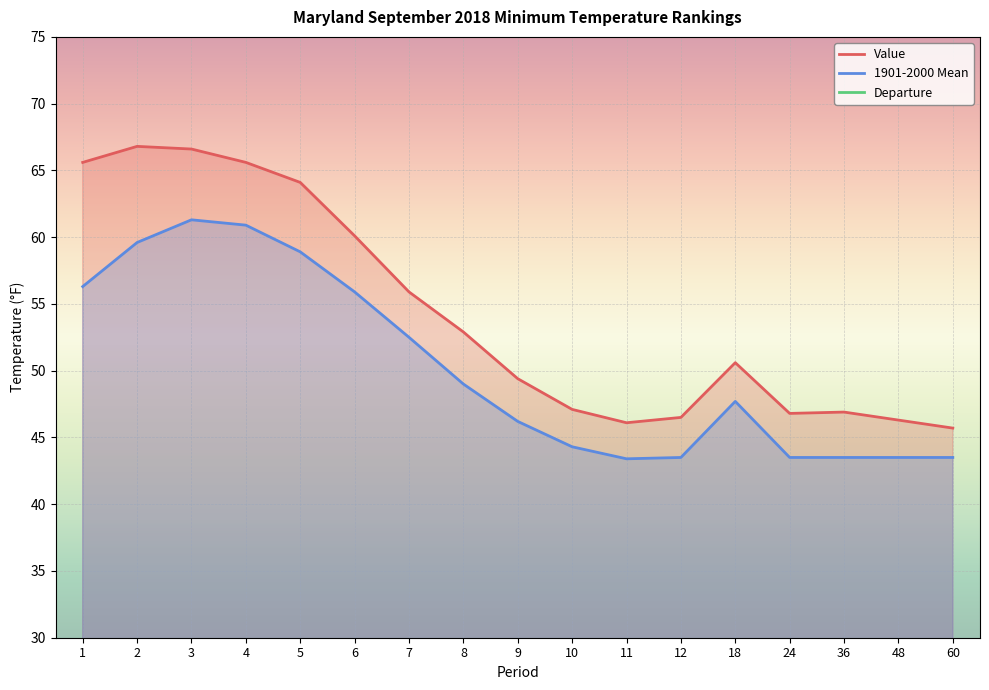

What is the approximate value of Departure at 60?

2.2